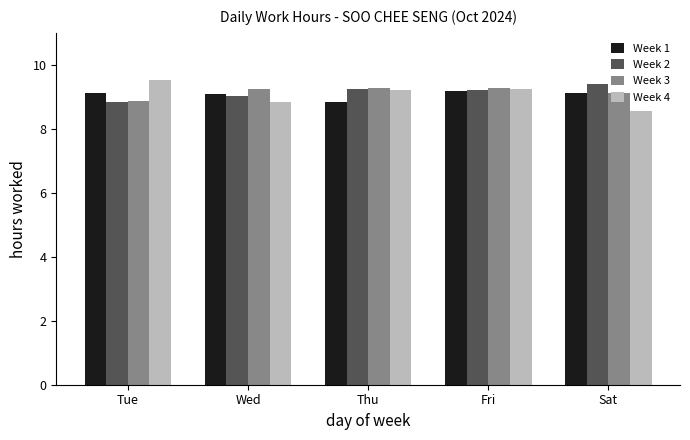

What is the difference between the highest and lowest values at Tue?

0.7